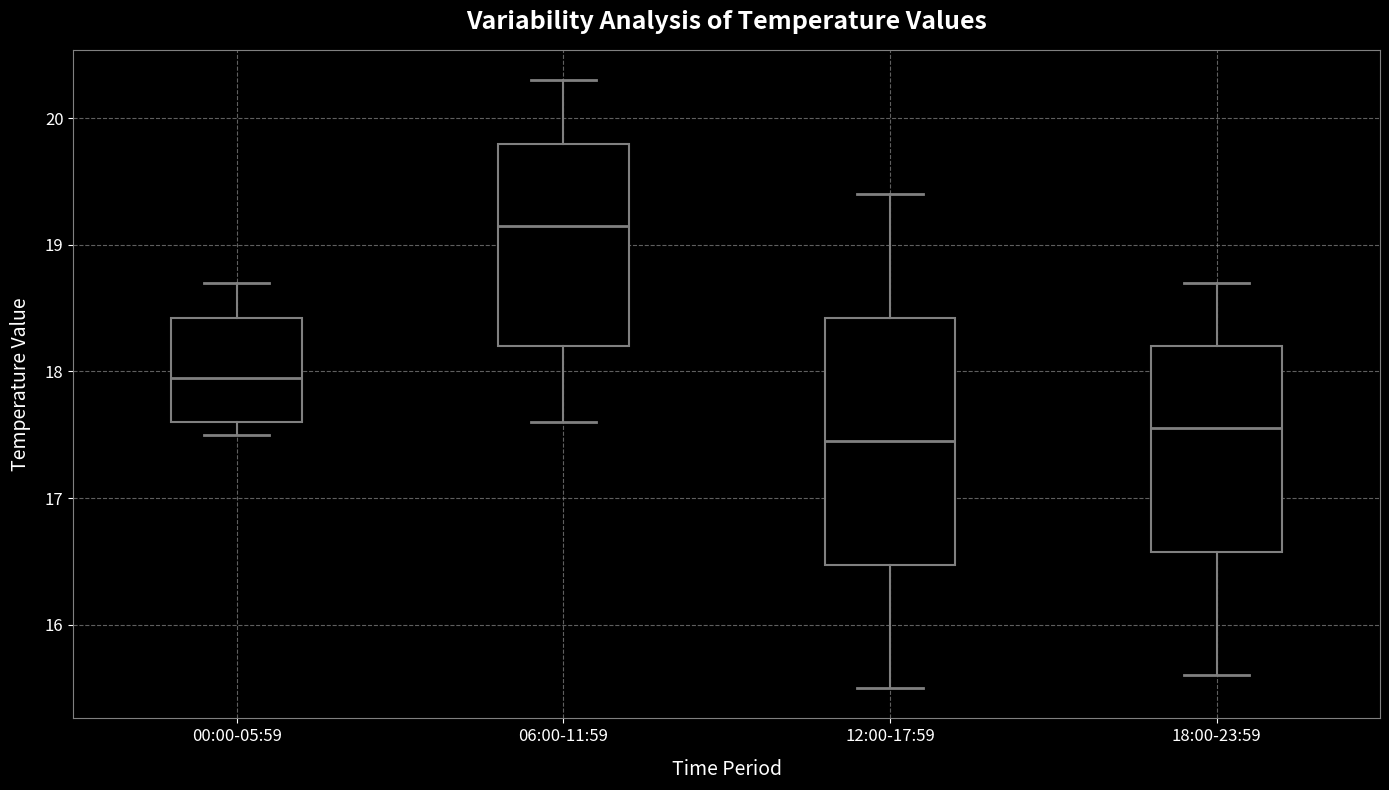

Which box's median line is the lowest?

12:00-17:59